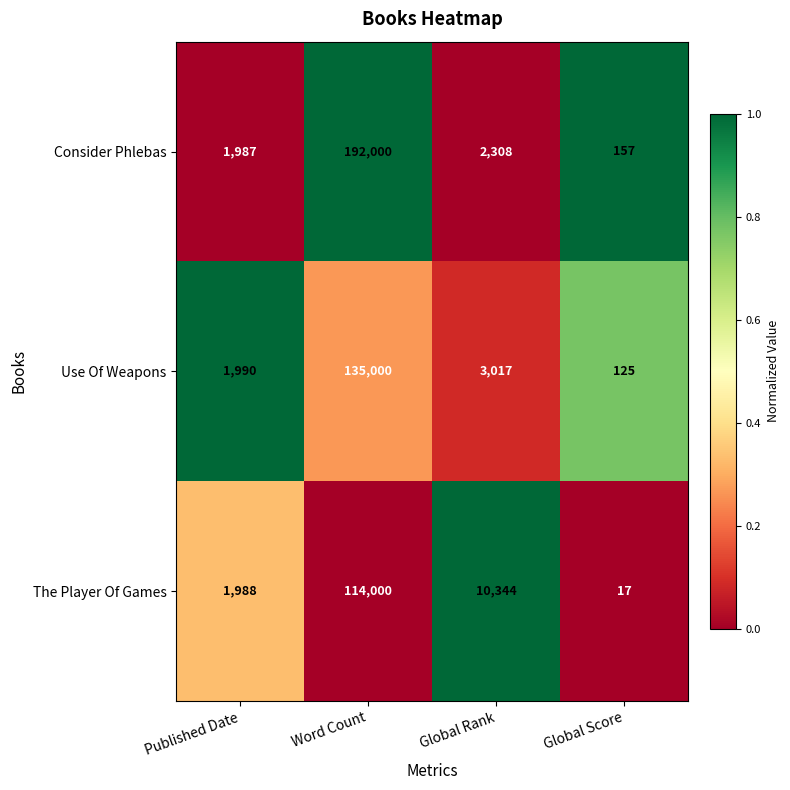

The The Player Of Games series shows 114000 at Word Count. True or false?

True